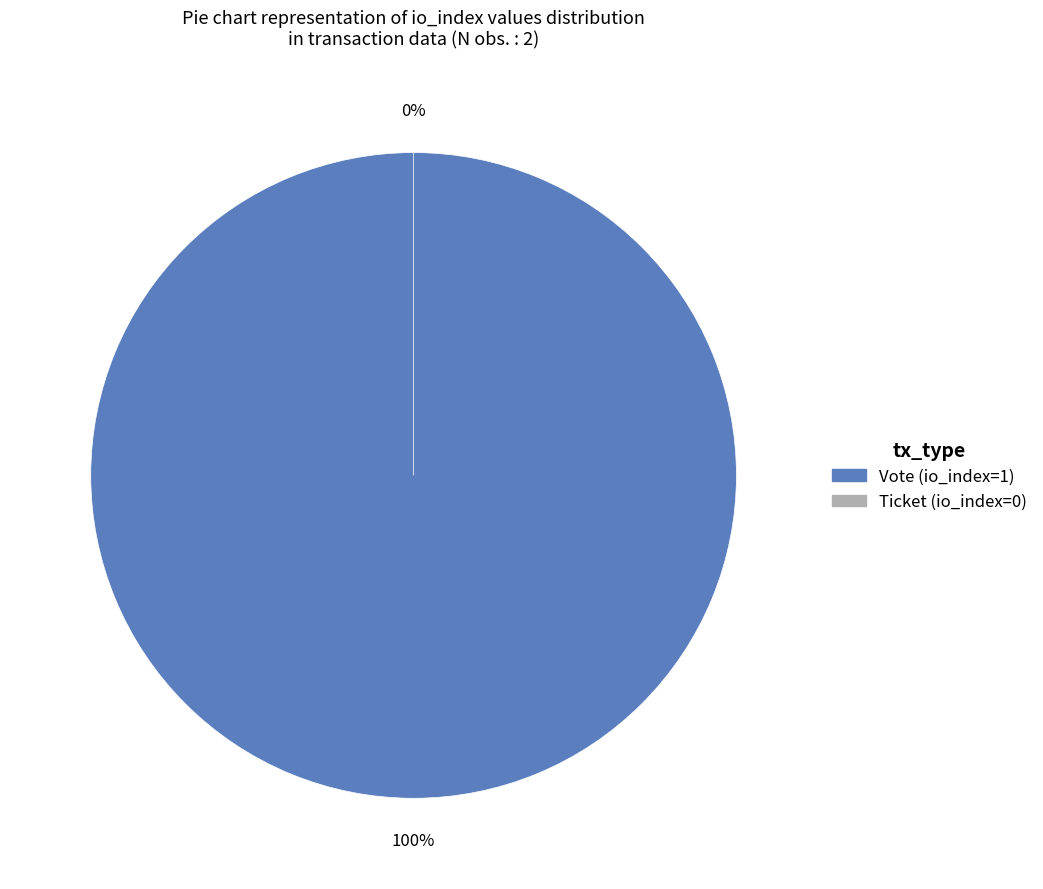

Which slice is the largest?

Vote (io_index=1)